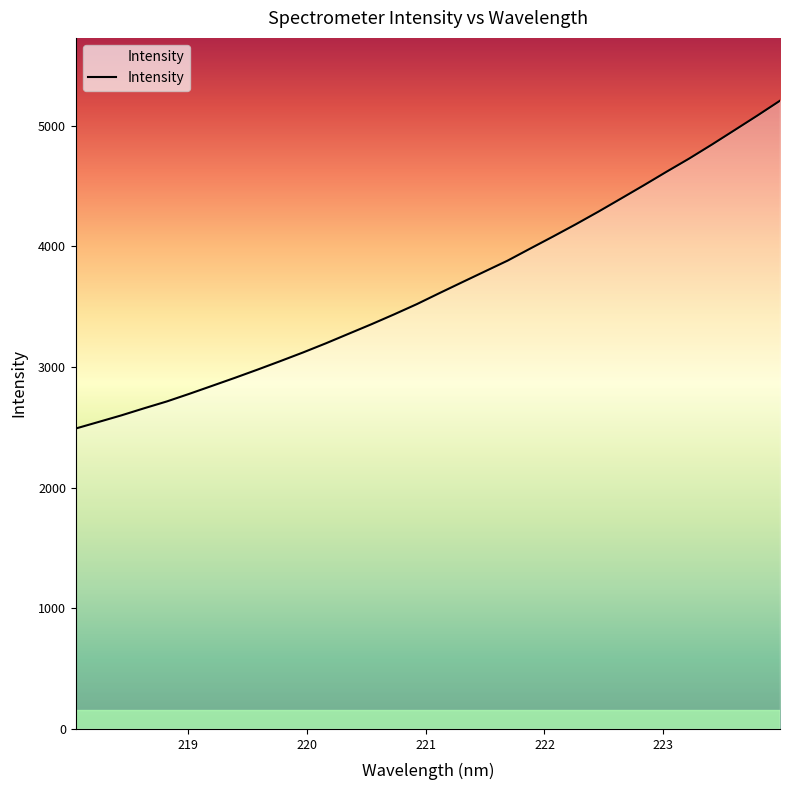

What is the maximum value shown in the chart?

5208.4